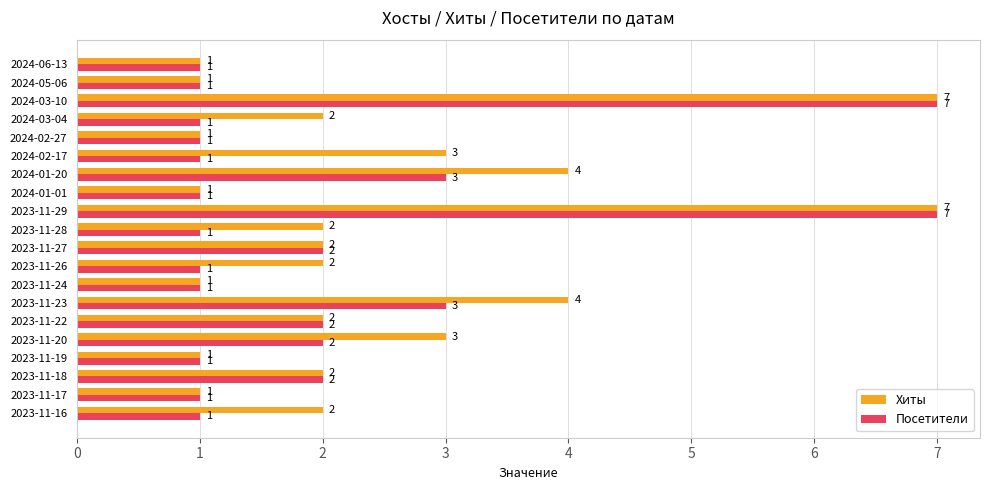

Rank the series by their average value, from highest to lowest.

Хиты, Посетители